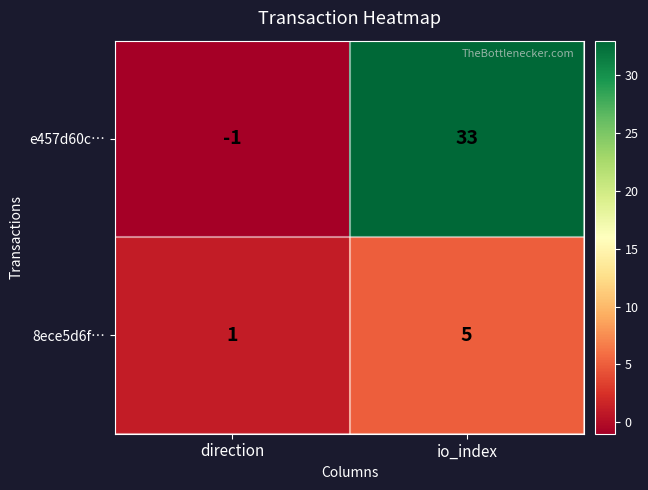

Read the 8ece5d6f… value at io_index.

5